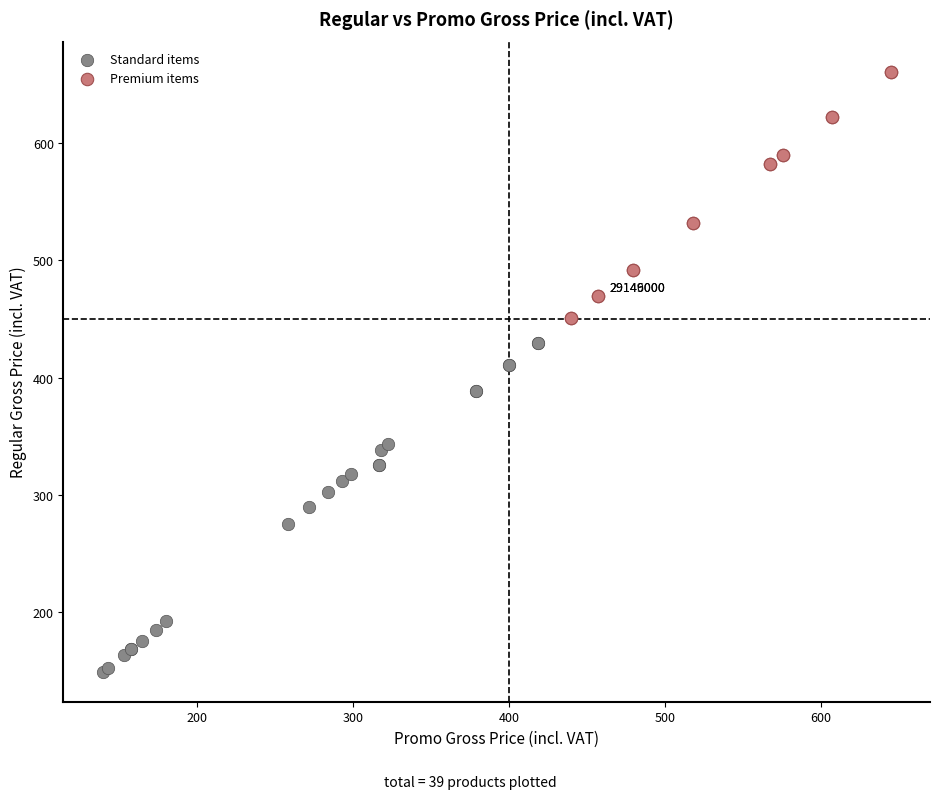

Which series has the largest Y range (max minus min)?

Standard items